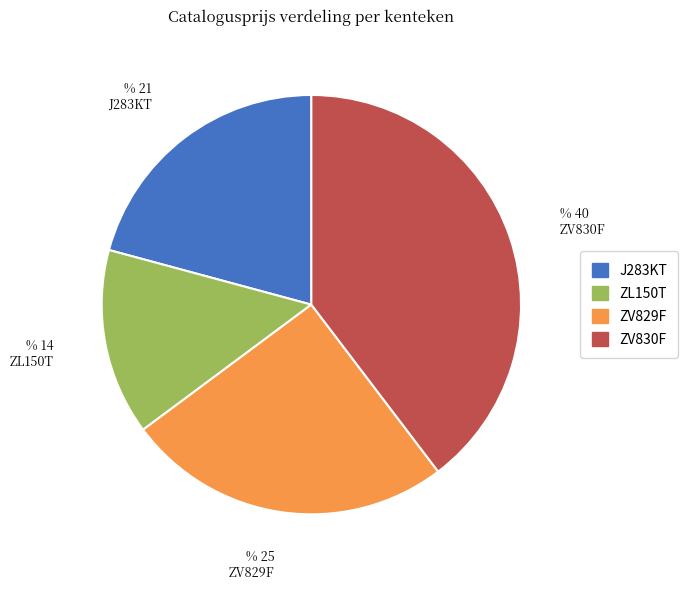

Do ZL150T and ZV829F together represent more than half of the pie?

No